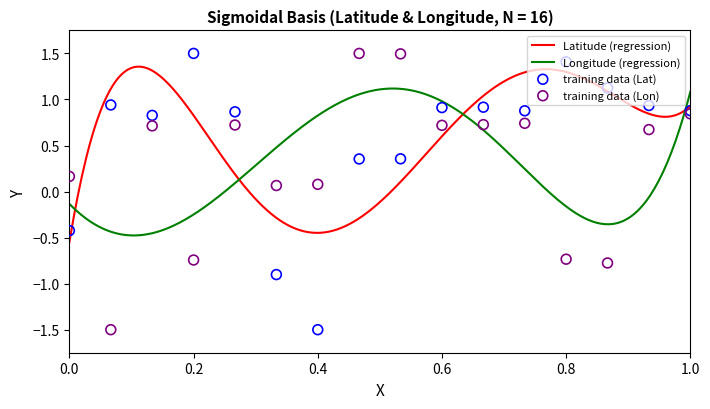

Which series has the widest spread of Y values?

Latitude